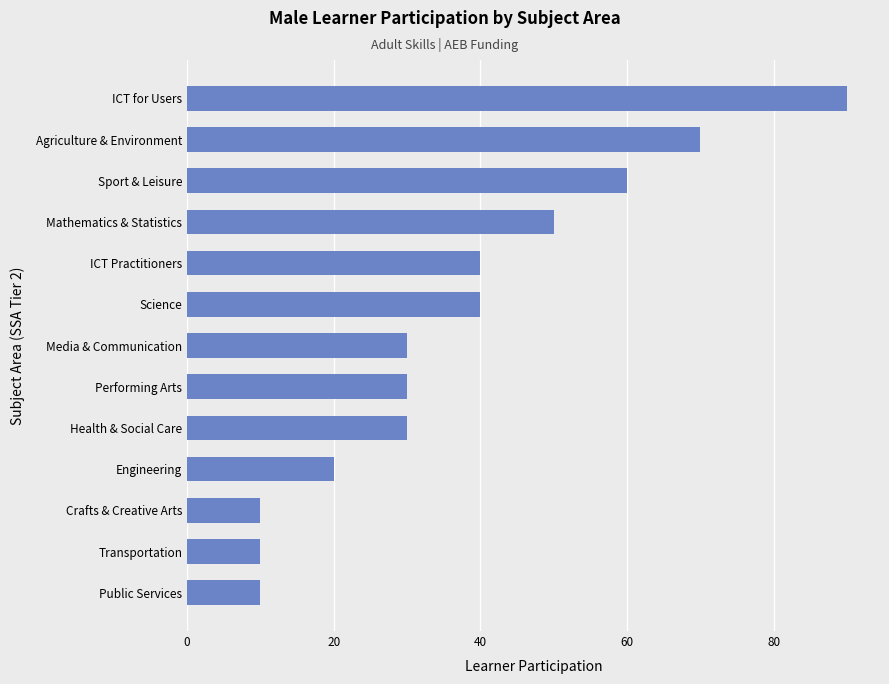

Which has a higher value, Health & Social Care or Crafts & Creative Arts?

Health & Social Care